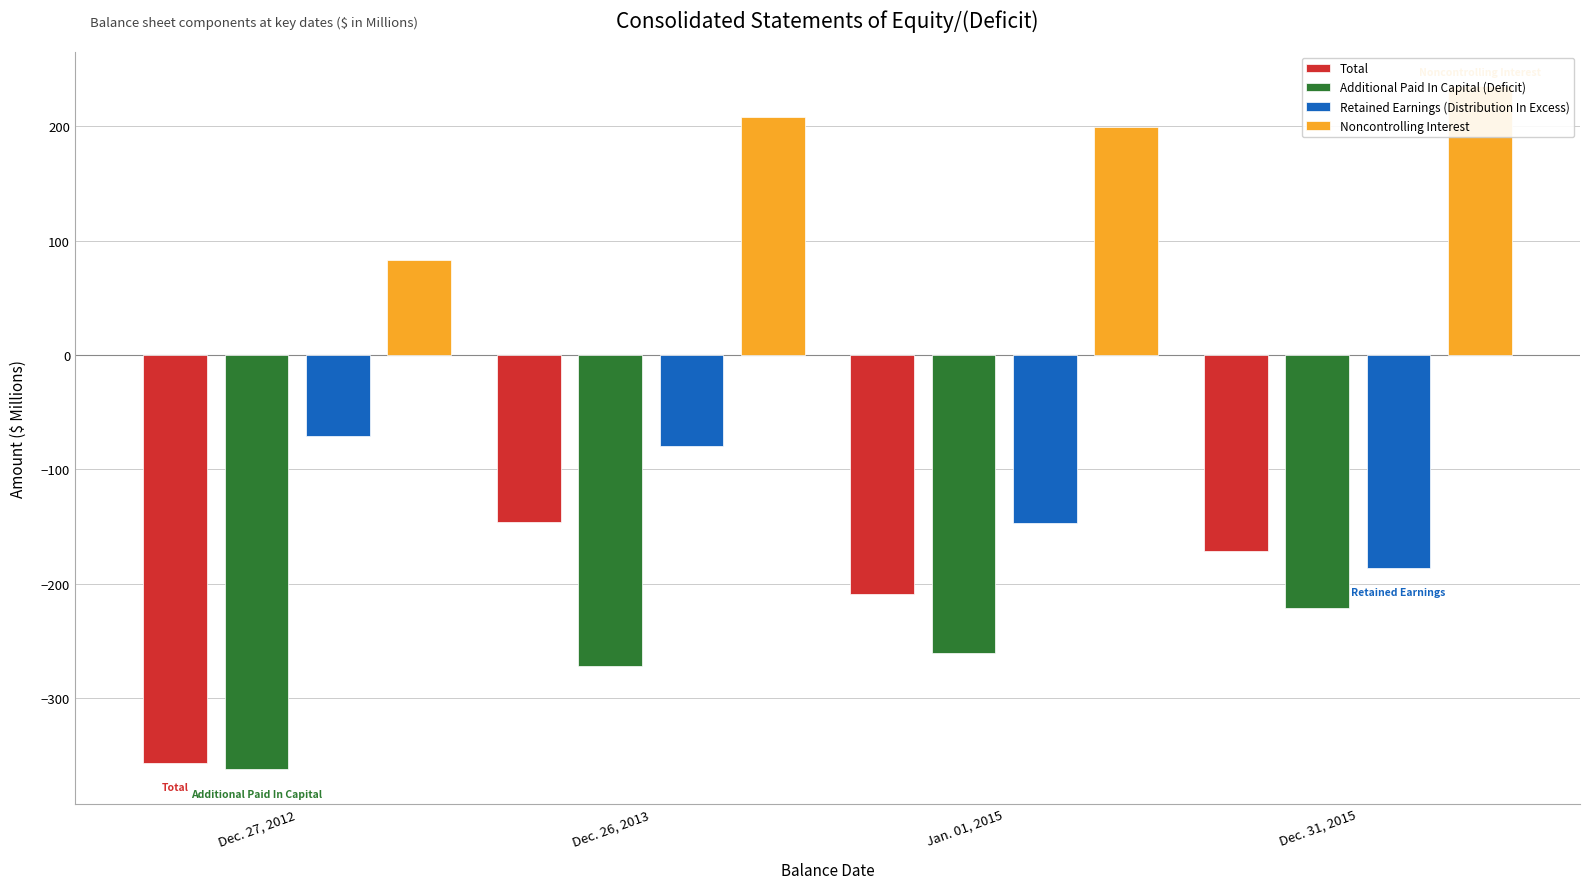

What position from the left is Dec. 26, 2013?

2